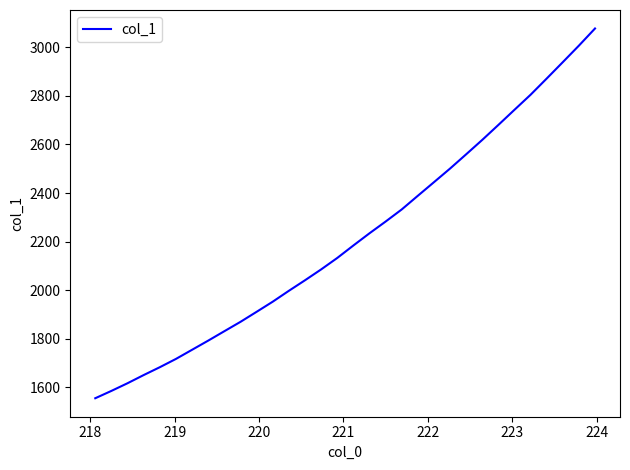

Reading left to right, extract all data points from this chart.

1555.3	1585.5	1617.1	1650.7	1683.0	1717.2	1754.8	1792.5	1831.2	1869.8	1911.1	1952.8	1997.6	2040.9	2085.5	2132.7	2184.0	2234.3	2282.6	2332.4	2388.8	2444.7	2500.8	2559.5	2618.9	2680.5	2742.8	2804.8	2871.4	2938.9	3006.9	3077.4